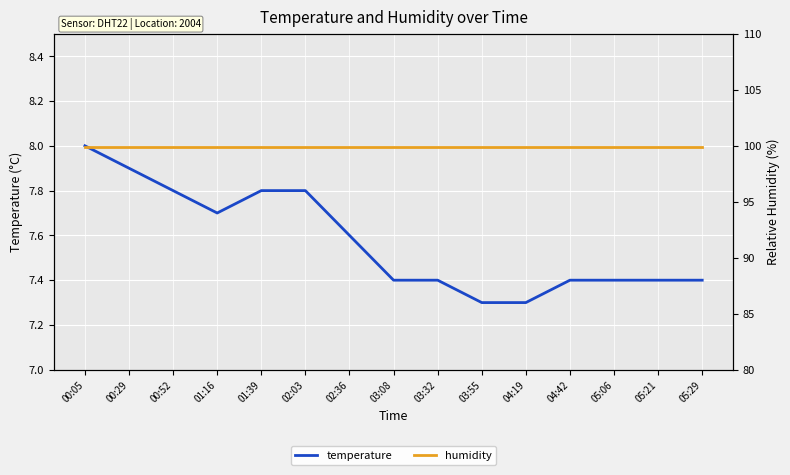

True or false: temperature and humidity intersect in this chart.

False